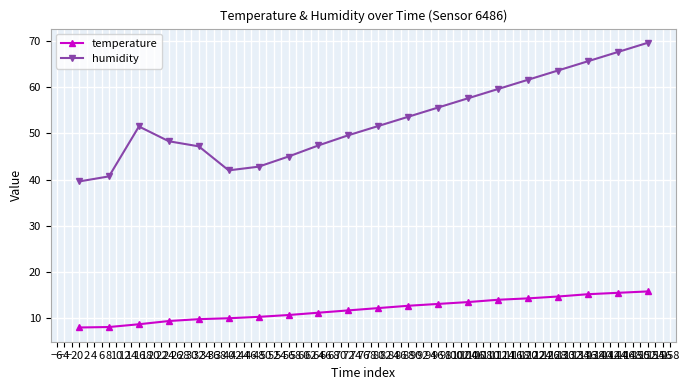

True or false: temperature and humidity intersect in this chart.

False